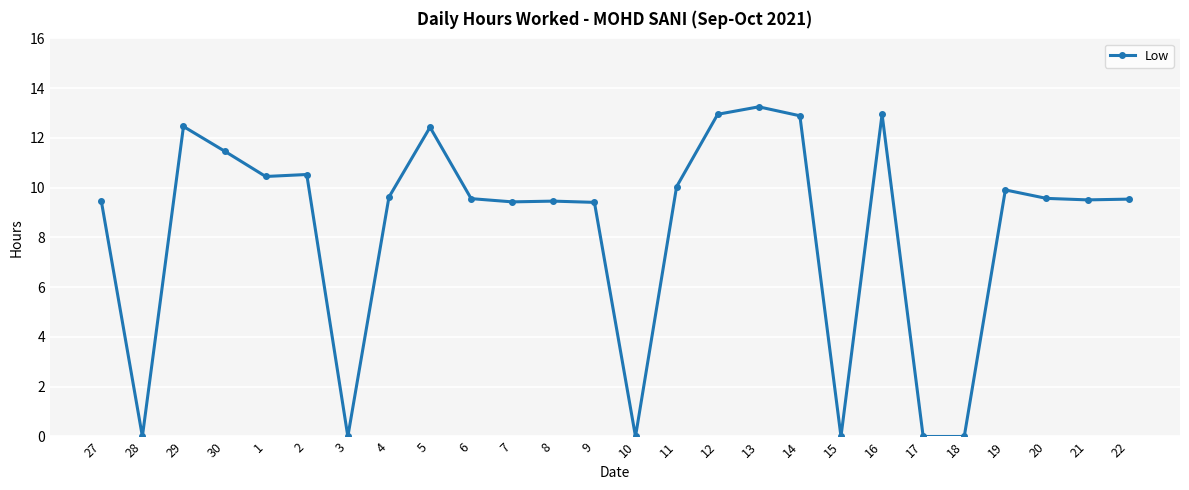

Where does the data first go above 9?

27